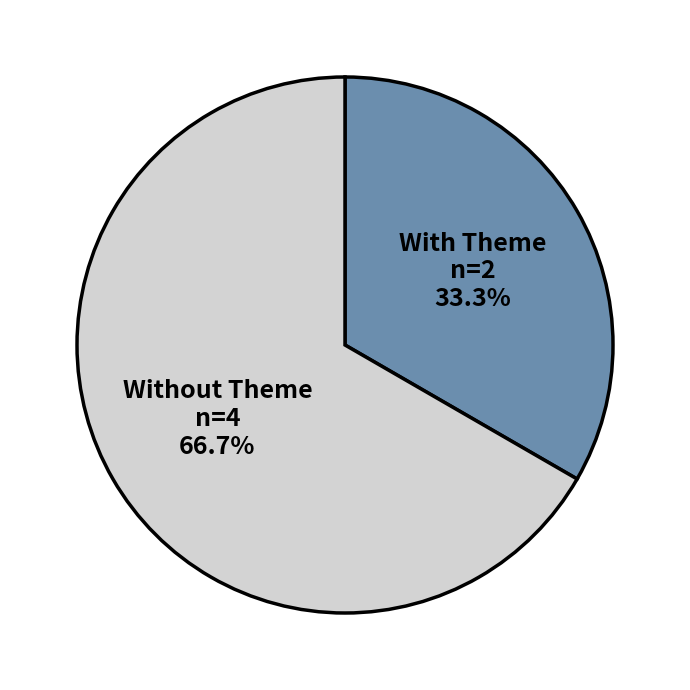

Rank the categories by value from lowest to highest.

With Theme, Without Theme